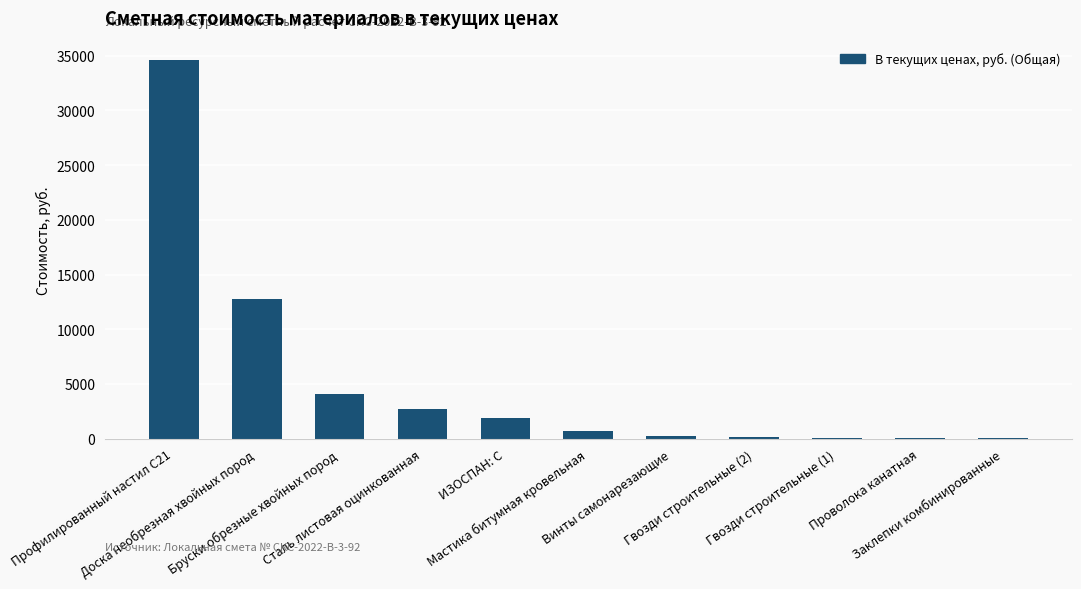

Does the chart contain stacked bars?

No